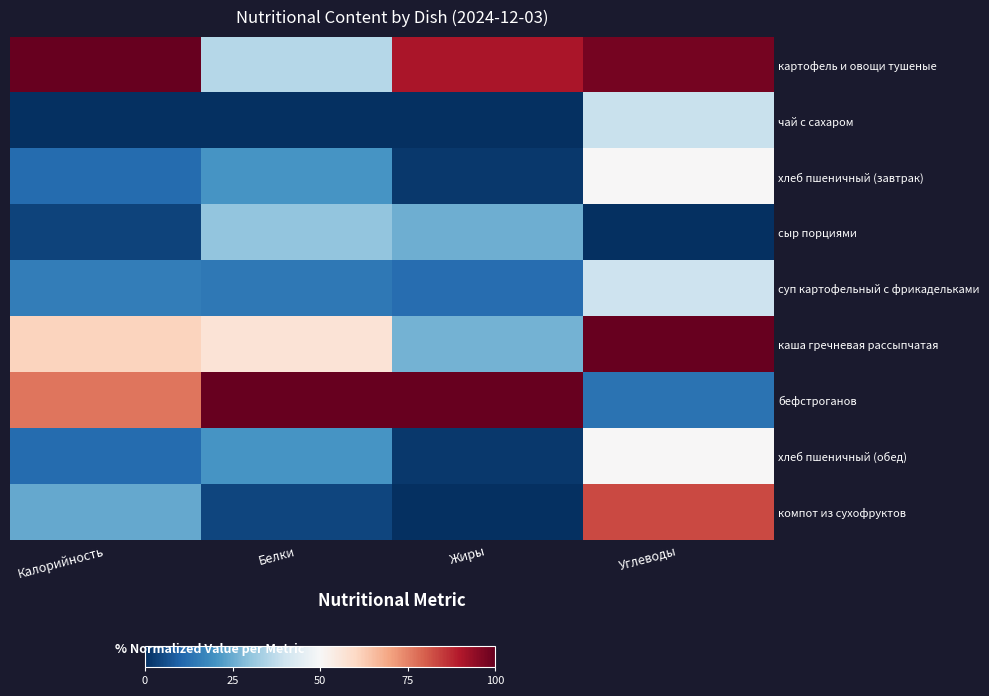

What is the maximum value shown in the chart?

1.0